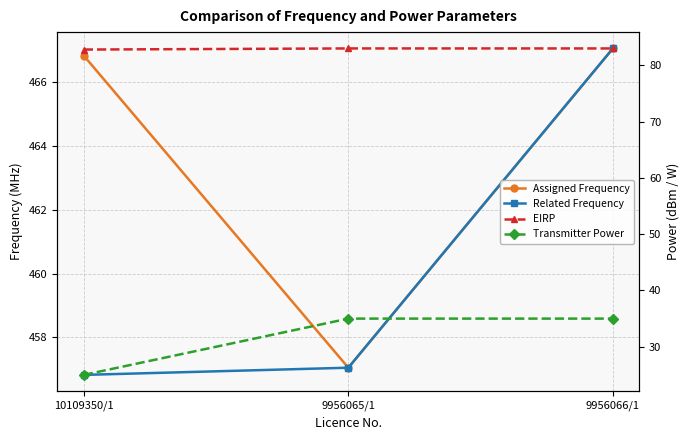

The value of EIRP at 9956065/1 is 138.9. True or false?

False